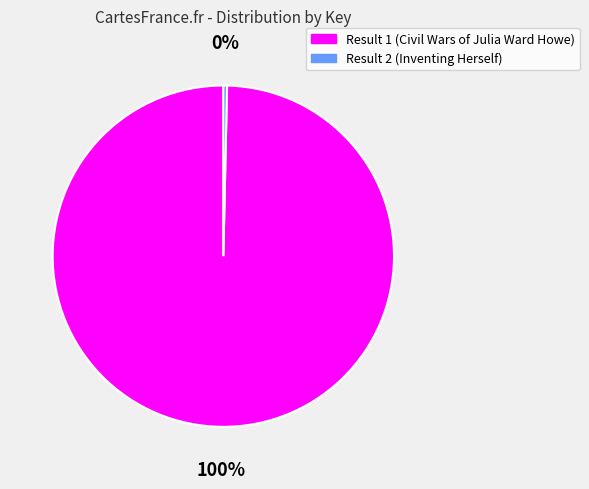

Approximately how many times larger is the value at Result 1 (Civil Wars of Julia Ward Howe) compared to Result 2 (Inventing Herself)?

285.1